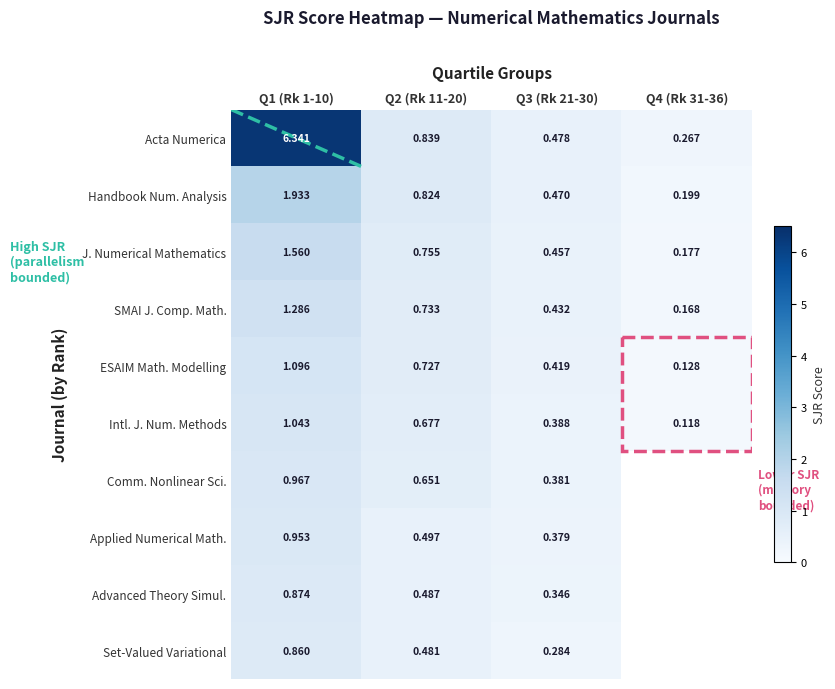

What is the difference between the maximum and minimum values in the Handbook Num. Analysis series?

1.7